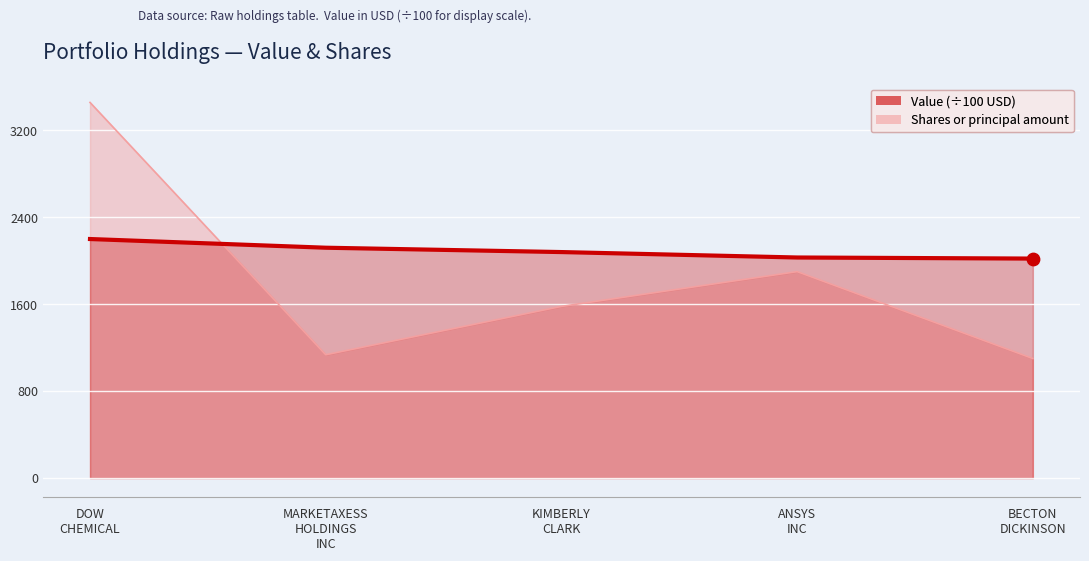

At how many categories does at least one series exceed 2575?

1